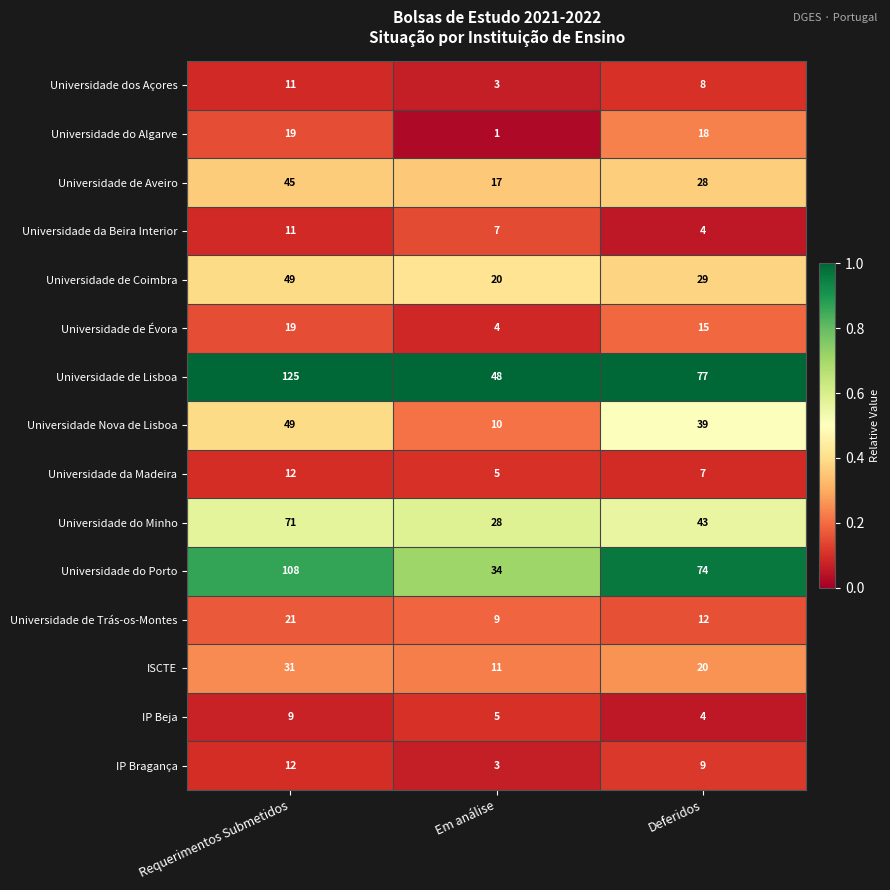

Between Requerimentos Submetidos and Em análise, which series saw the biggest shift?

Universidade de Lisboa